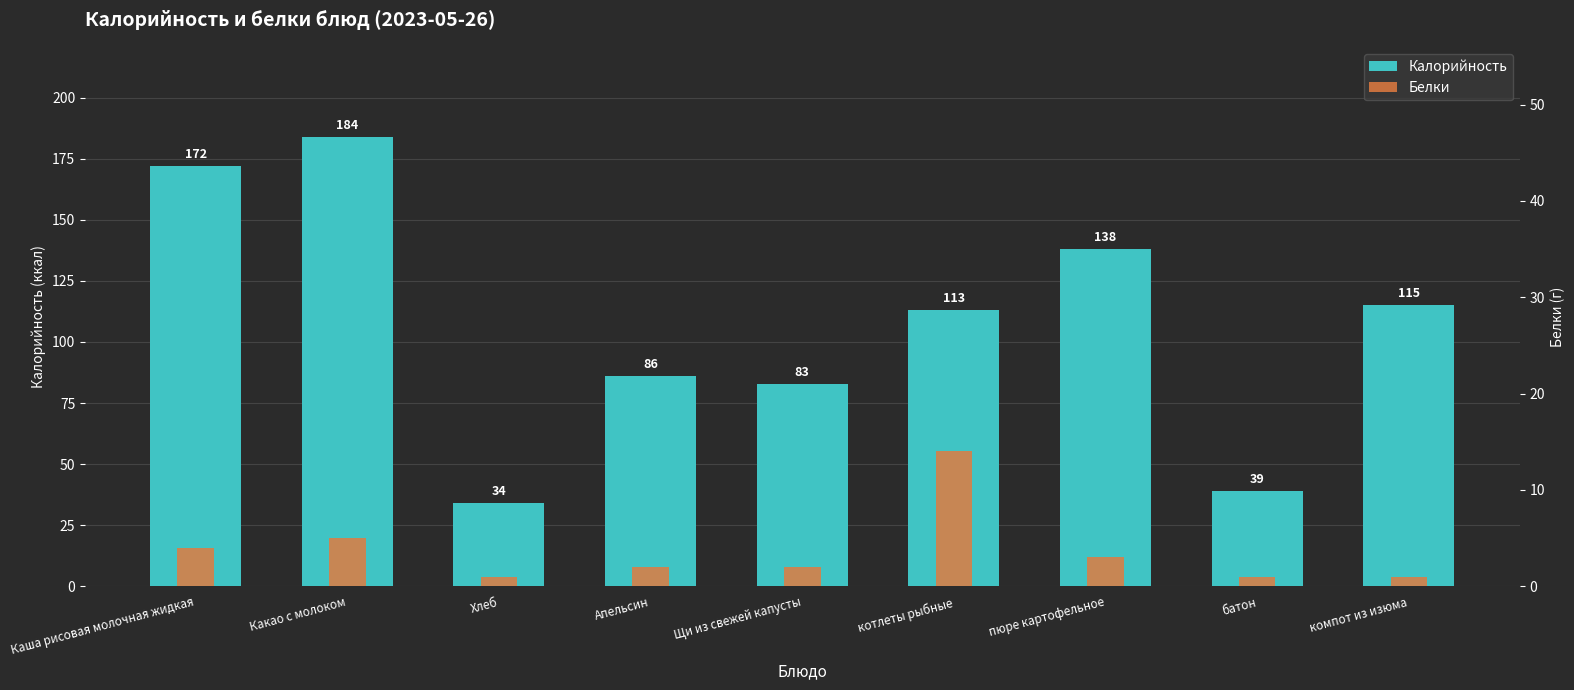

The Калорийность series shows 34 at Хлеб. True or false?

True